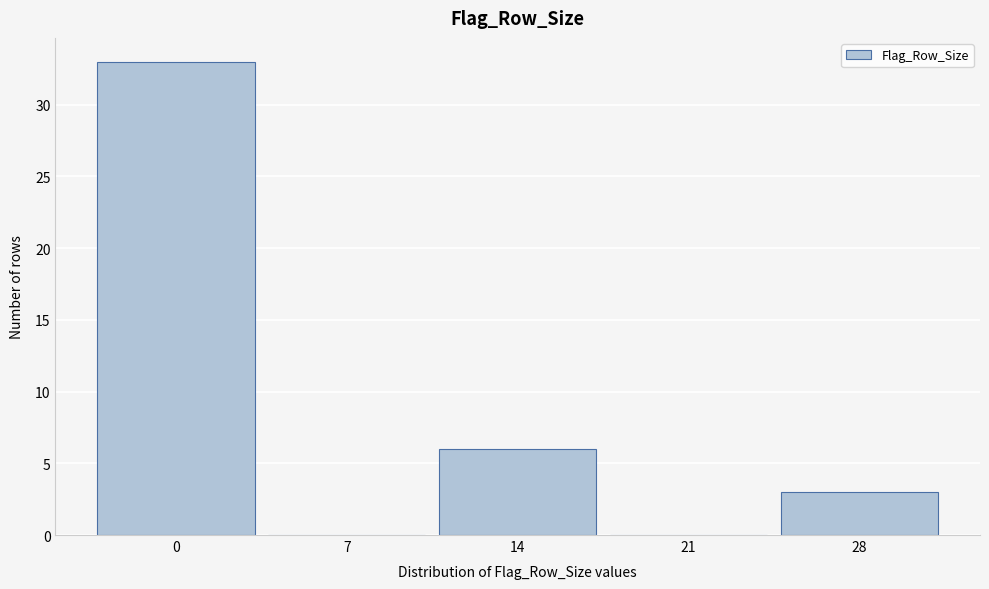

Reading left to right, transcribe all the data shown in this chart.

0=33	7=0	14=6	21=0	28=3